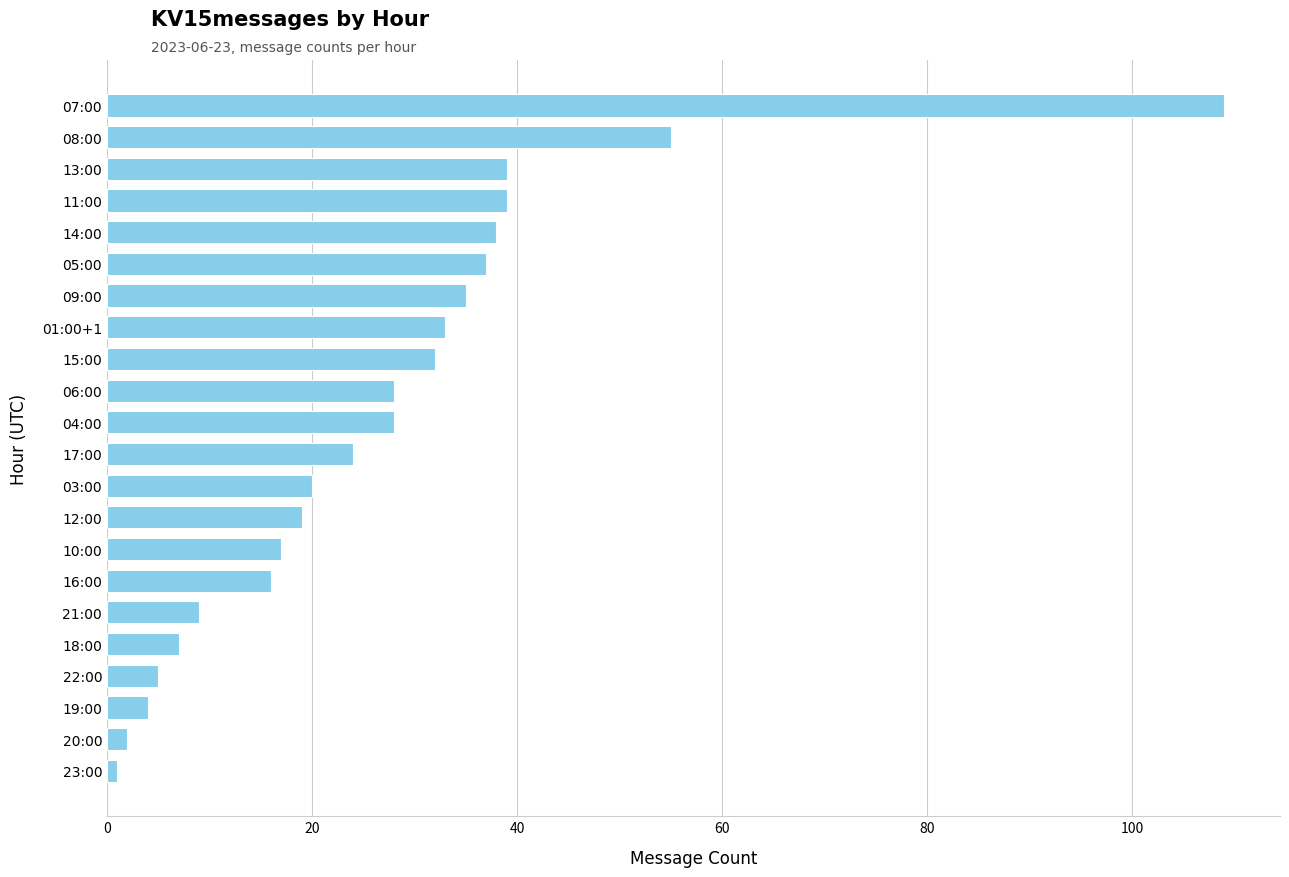

Is it true that the value at 05:00 is 16?

False